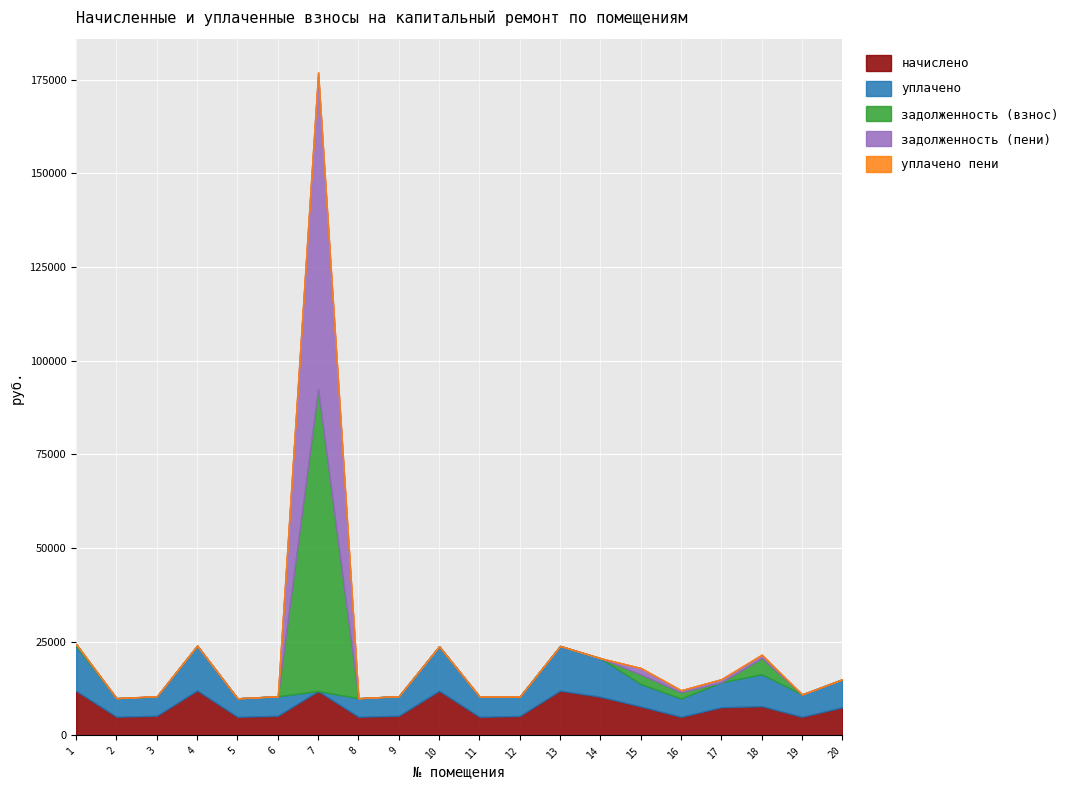

Which category has the highest value in the уплачено пени series?

18